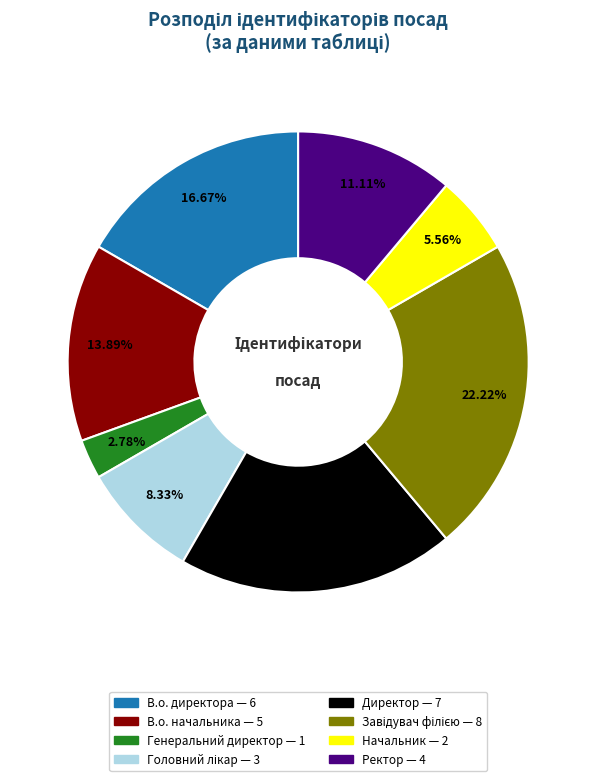

Between В.о. начальника and Начальник, which is larger?

В.о. начальника